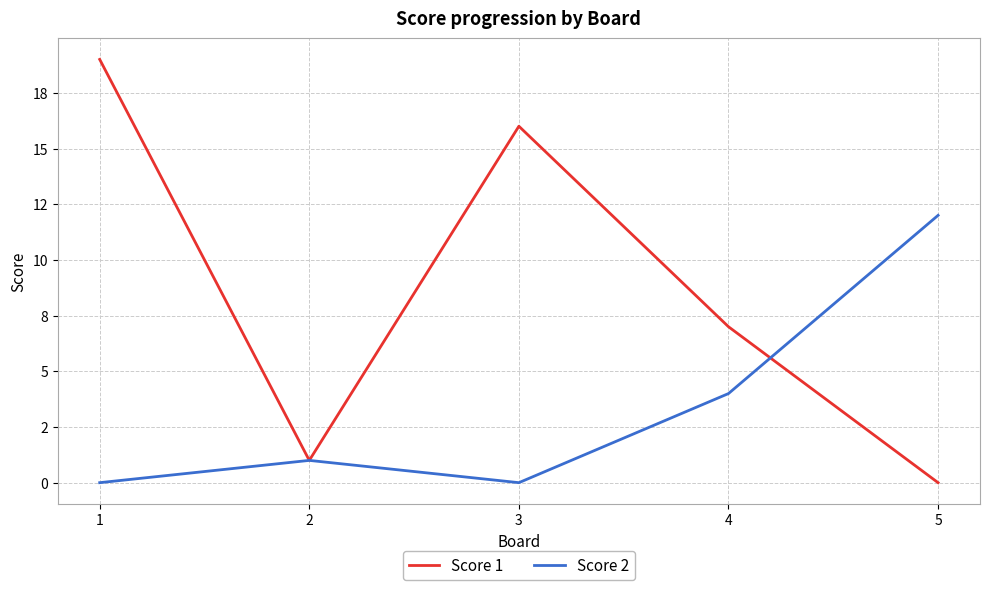

At 1, list the series in order from largest to smallest.

Score 1, Score 2